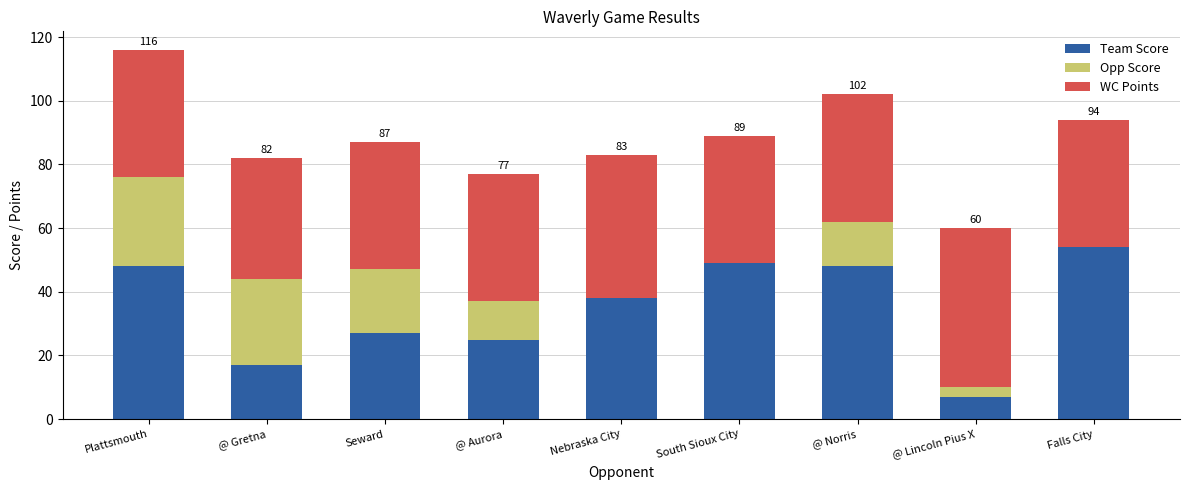

What is the total value across all series at Plattsmouth?

116